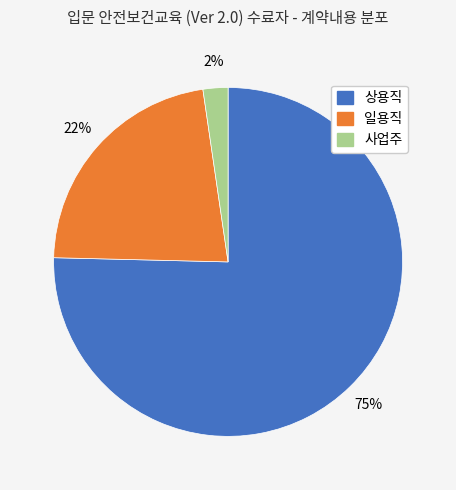

What is the majority slice?

상용직